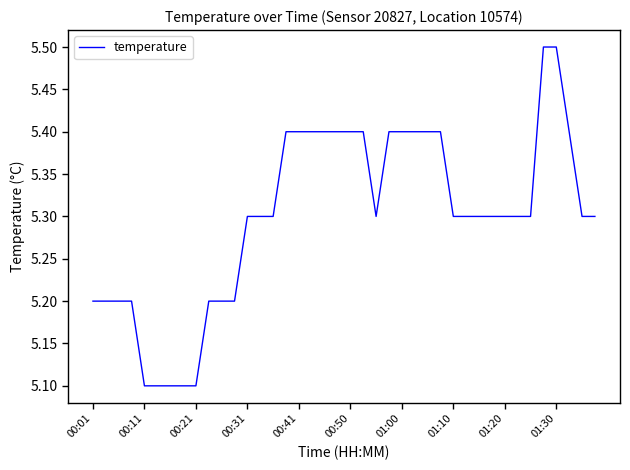

What is the difference between the maximum and minimum values?

0.4